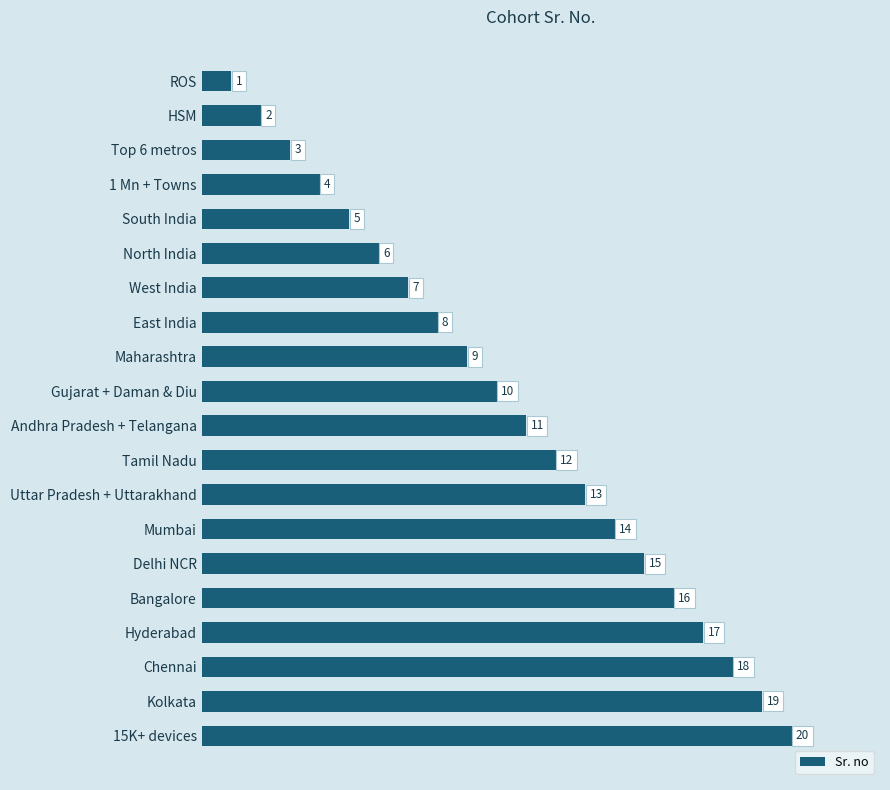

At which label is the value closest to 10?

Gujarat + Daman & Diu